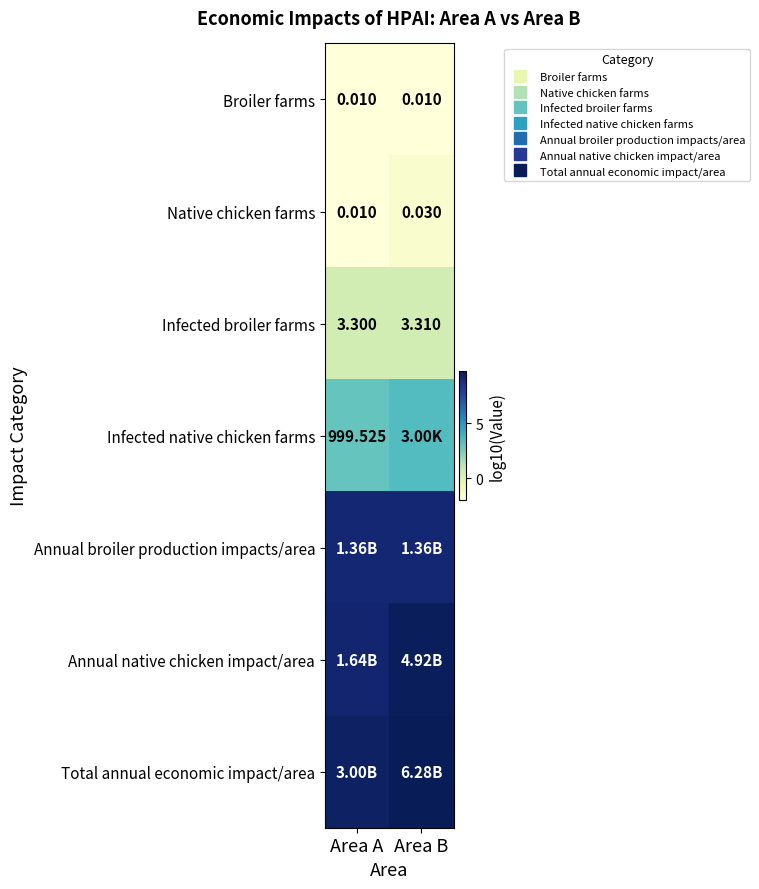

Read the Broiler farms value at Area A.

-2.0